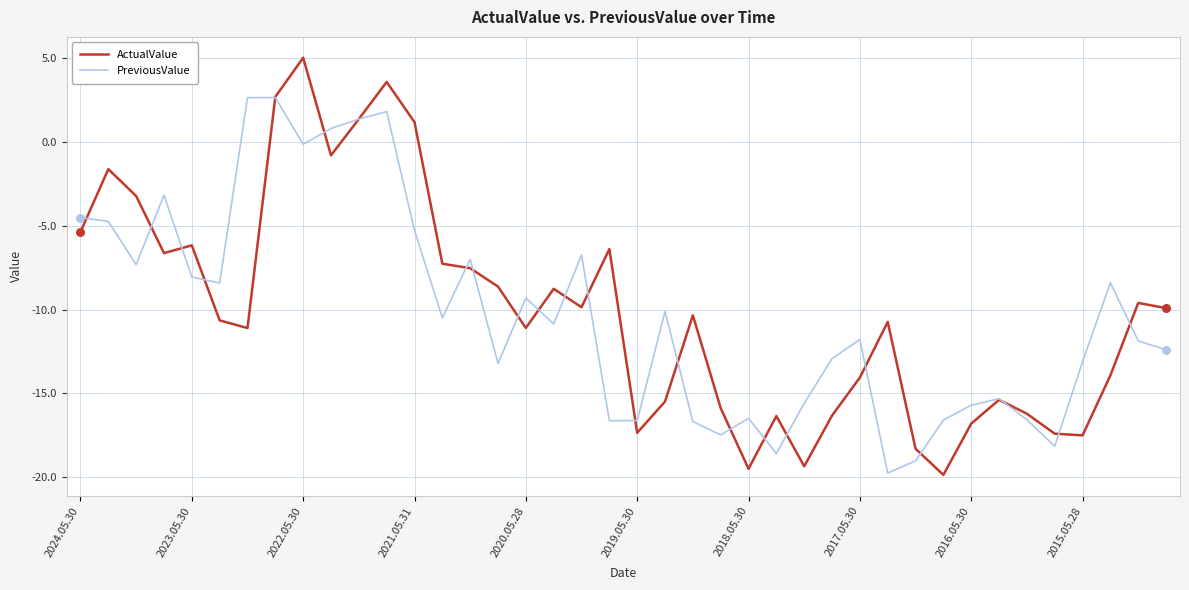

Which series has the widest spread of values?

ActualValue